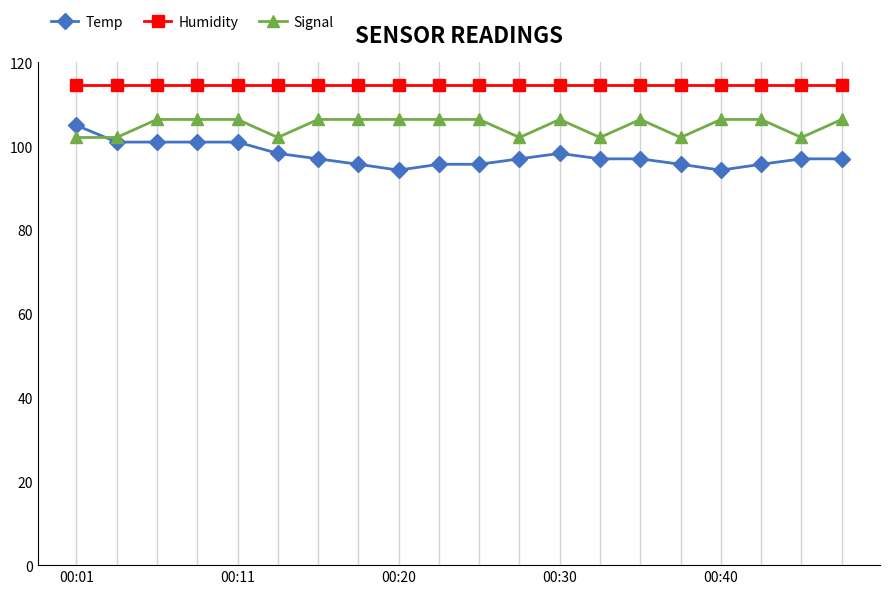

True or false: Humidity and Temp cross at least once.

False